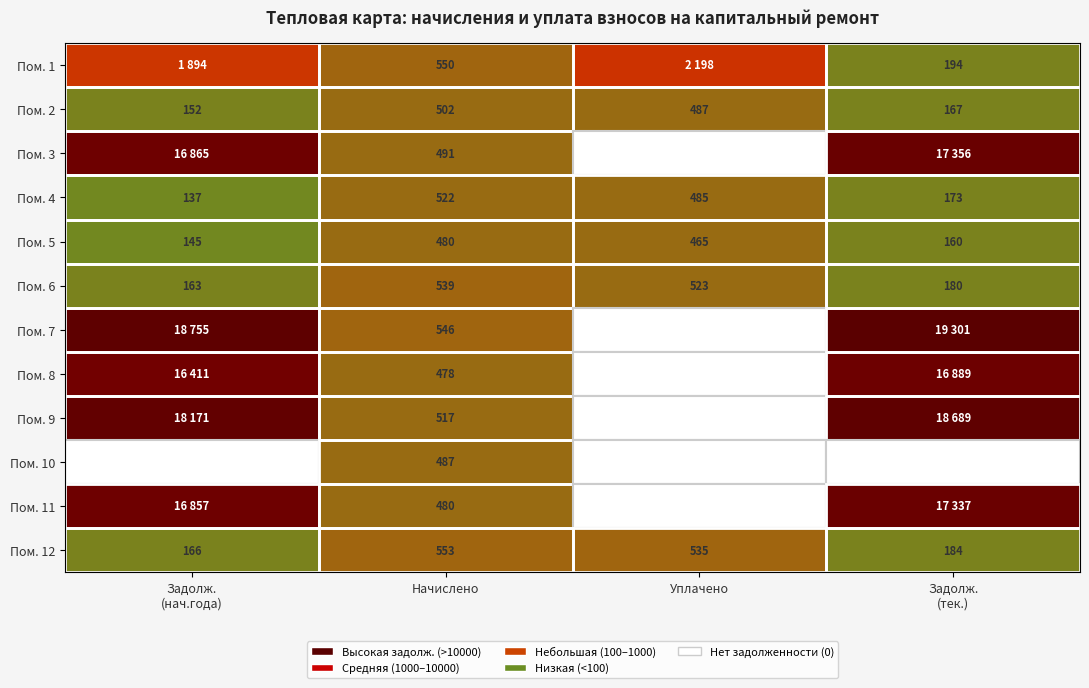

Is the value of Пом. 10 at Начислено greater than the value of Пом. 6 at Начислено?

No